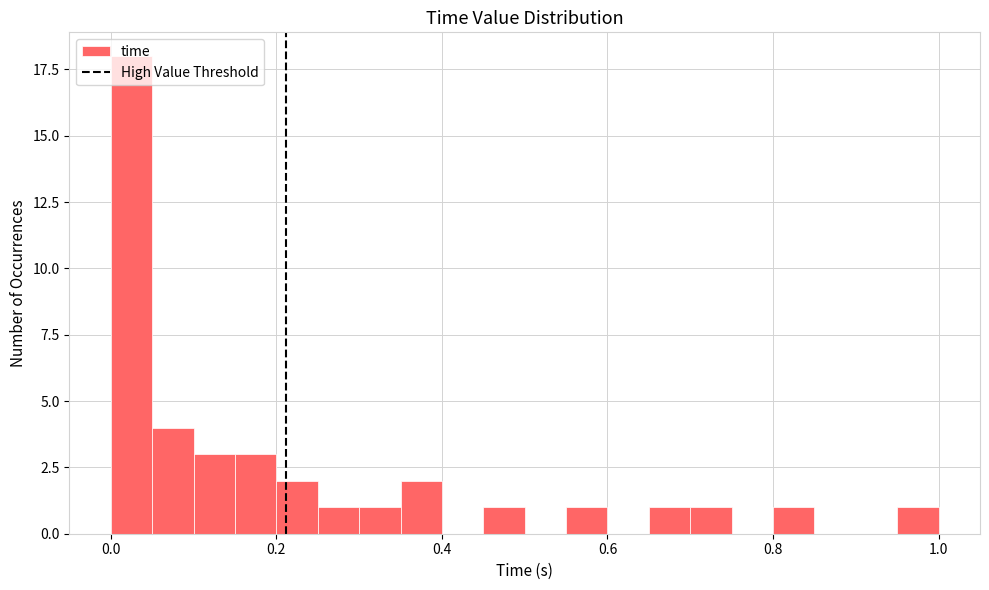

Around what value on the x-axis is the tallest bar? Give the approximate position of its centre, as read against the axis.

0.02